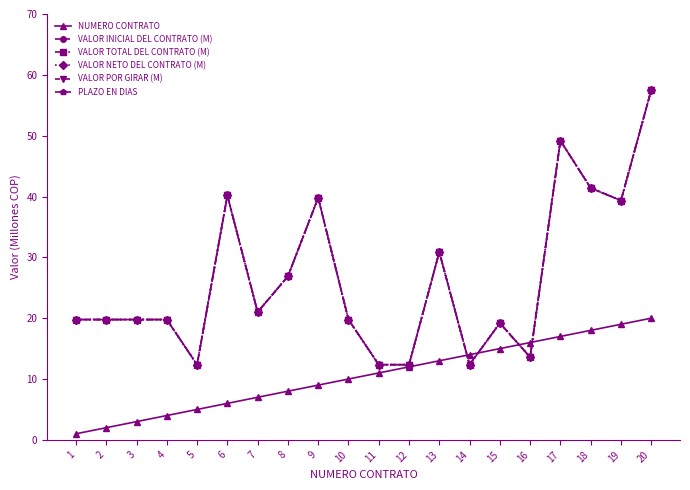

What is the approximate value of PLAZO EN DIAS at 17?

341.0